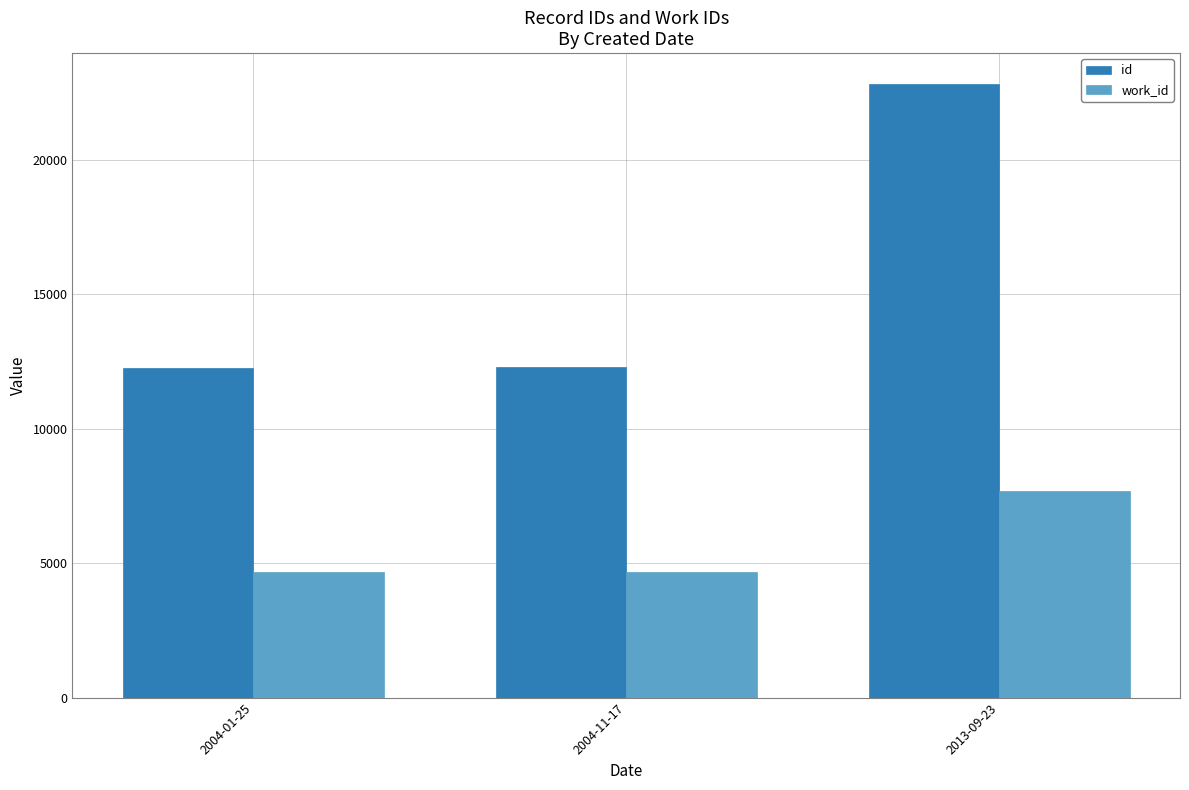

What is the average value of the id series?

15792